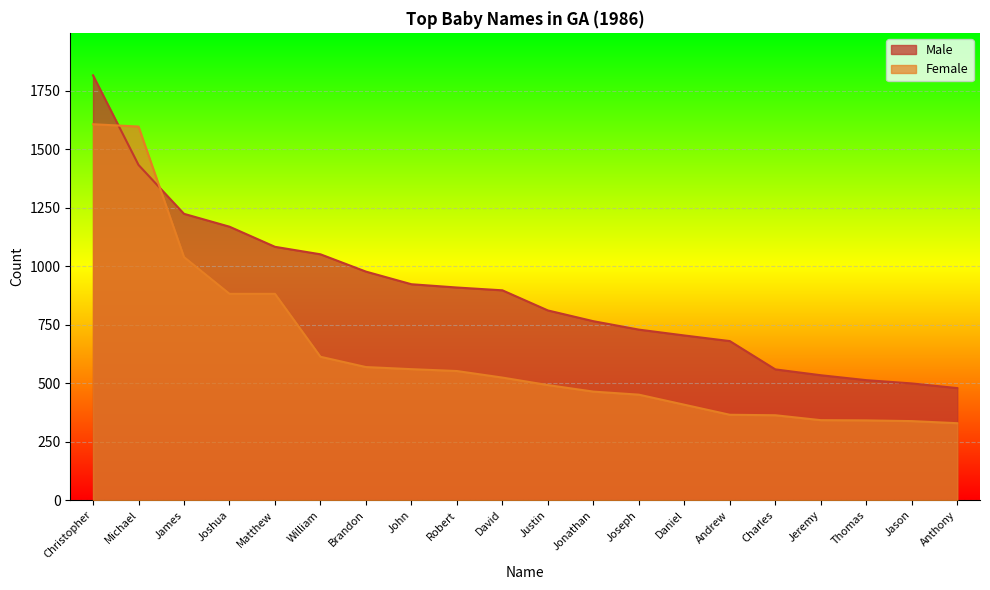

How many distinct data groups are displayed?

2